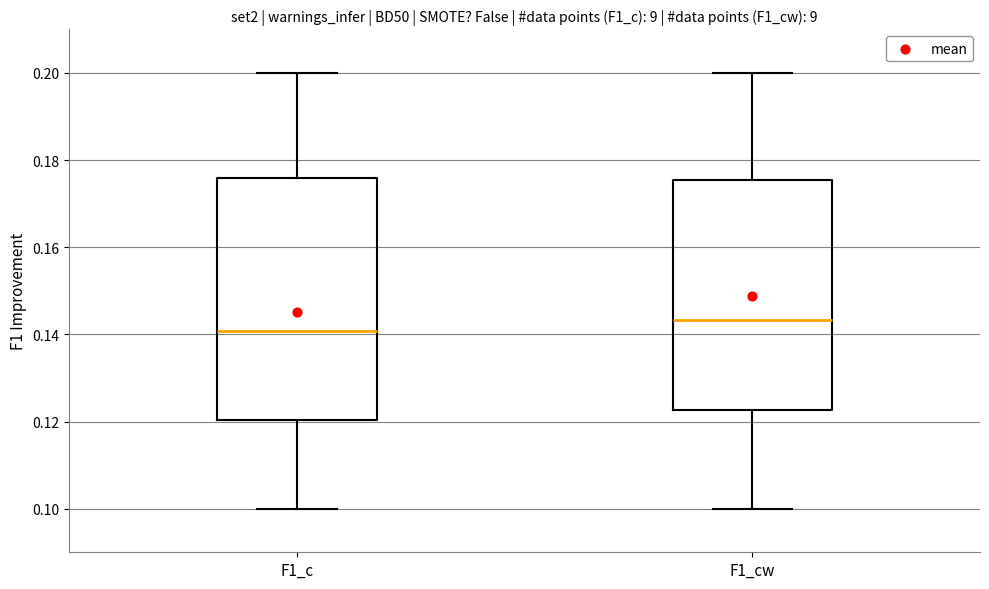

Which box is the tallest, from its lower edge to its upper edge?

F1_c